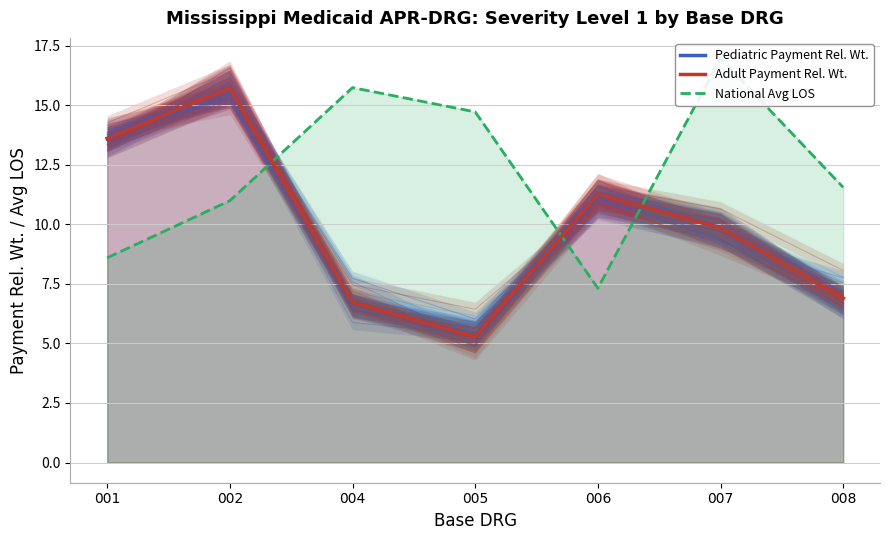

Which category has the highest value in the Adult Payment Rel. Wt. series?

002